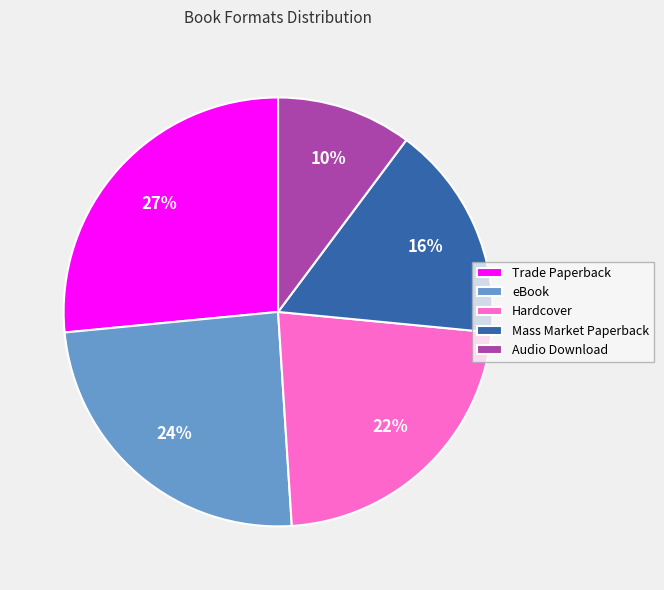

How many segments does this pie chart have?

5